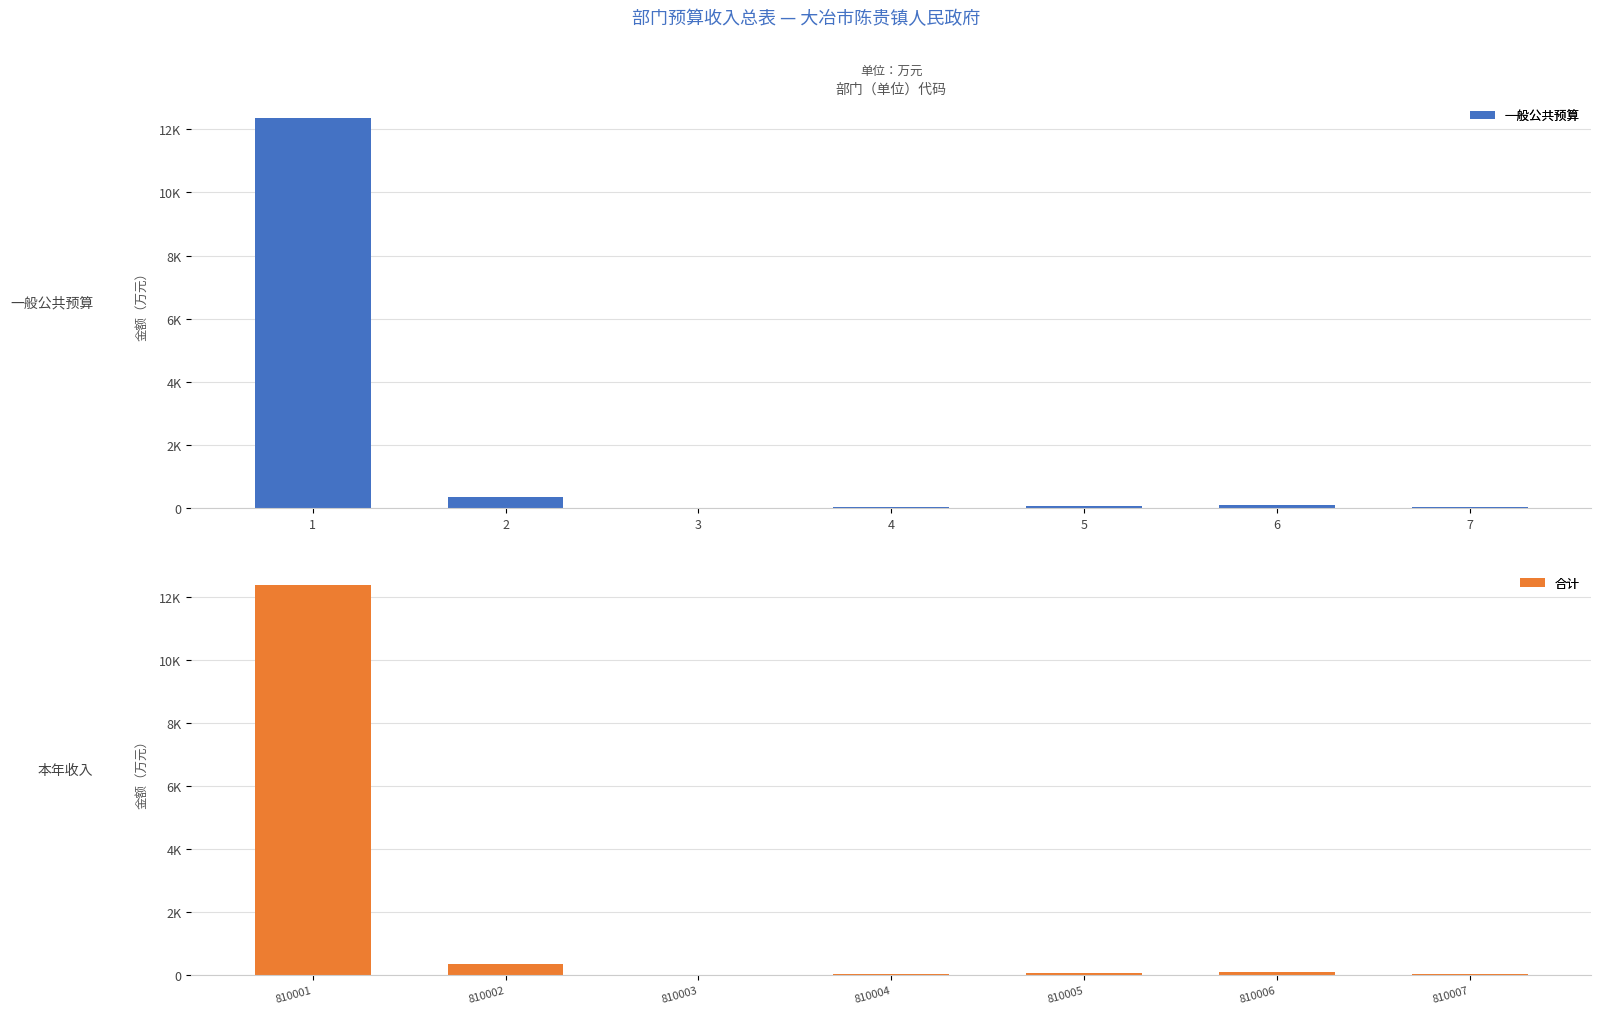

Between 3 and 6, which is larger?

6